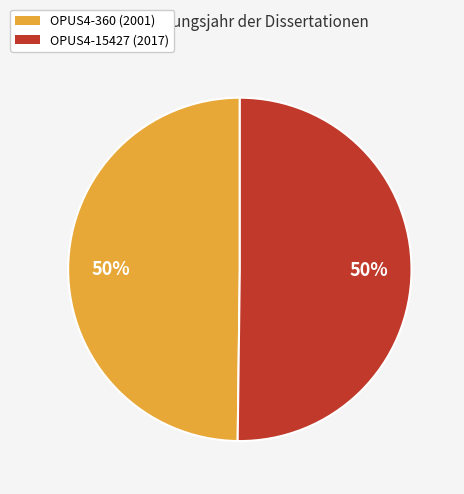

Do OPUS4-360 and OPUS4-15427 together represent more than half of the pie?

Yes